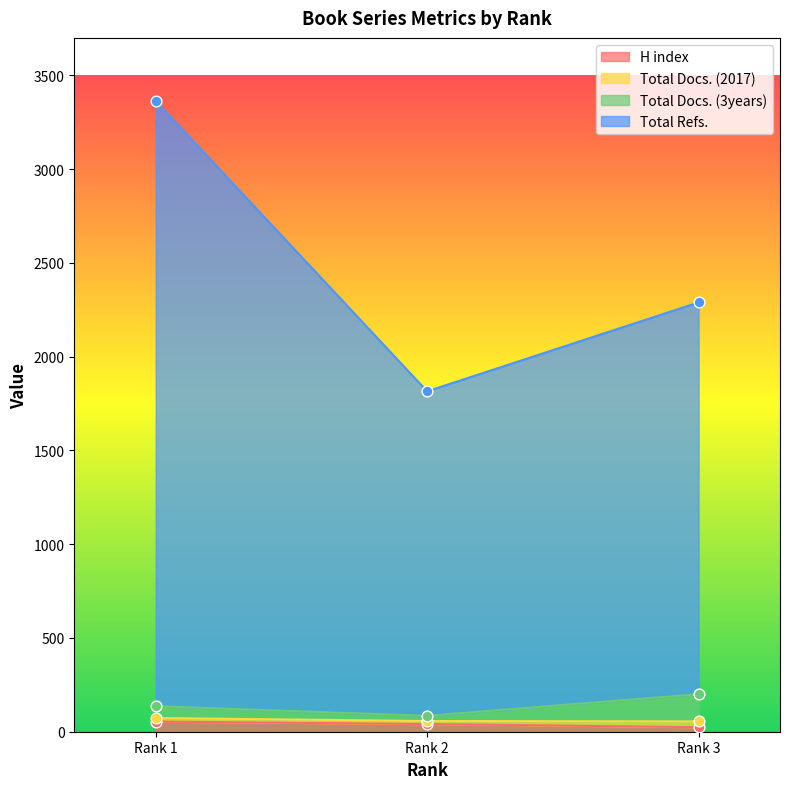

At how many categories does at least one series exceed 945?

3